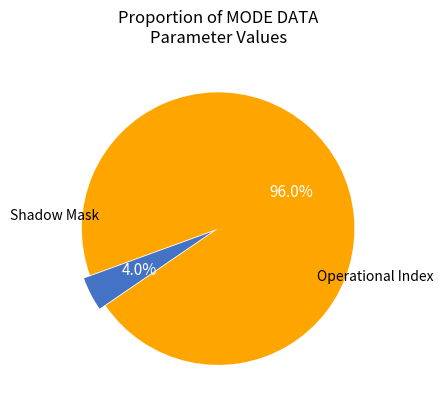

Which has a higher value, Shadow Mask or Operational Index?

Operational Index